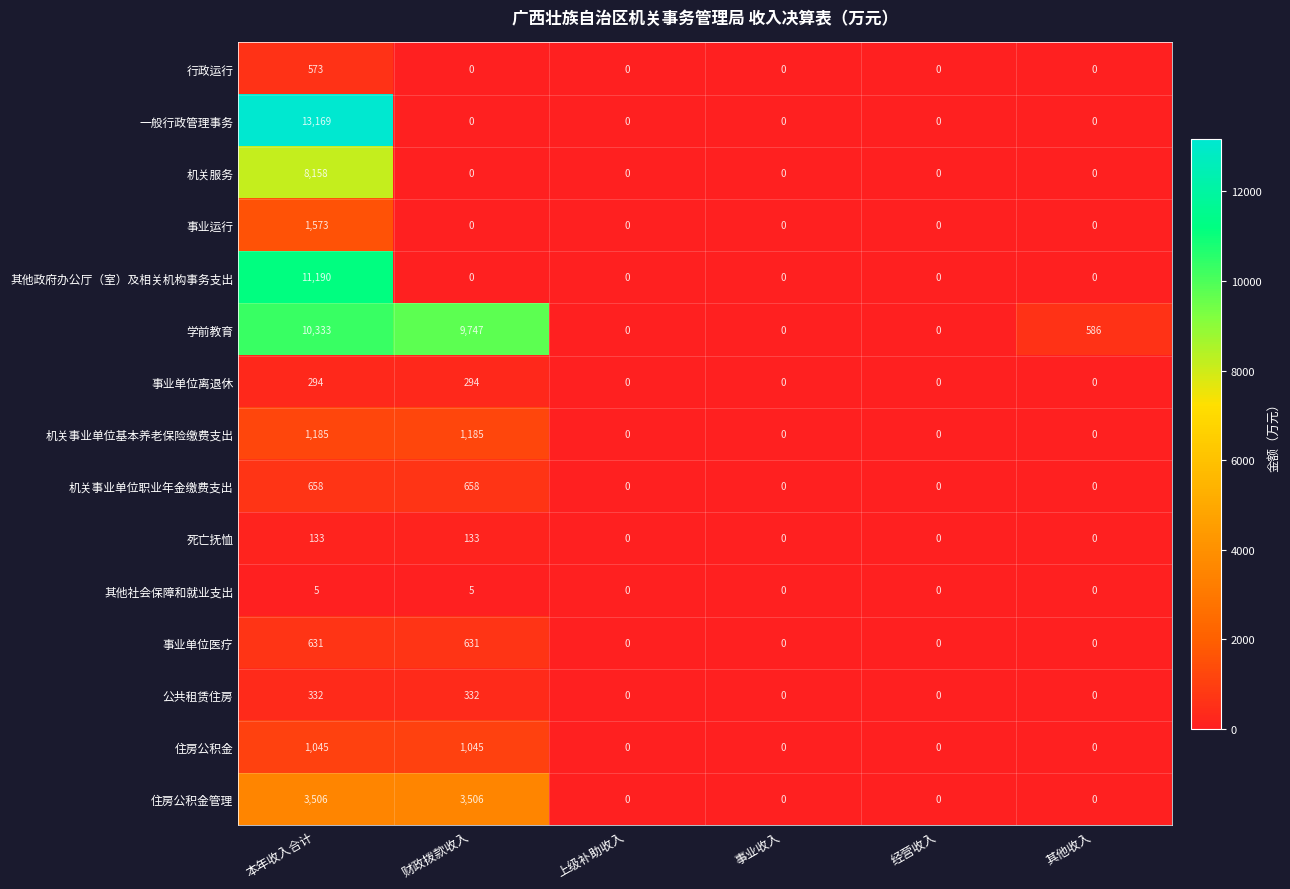

How many positive values does the 公共租赁住房 series have?

2